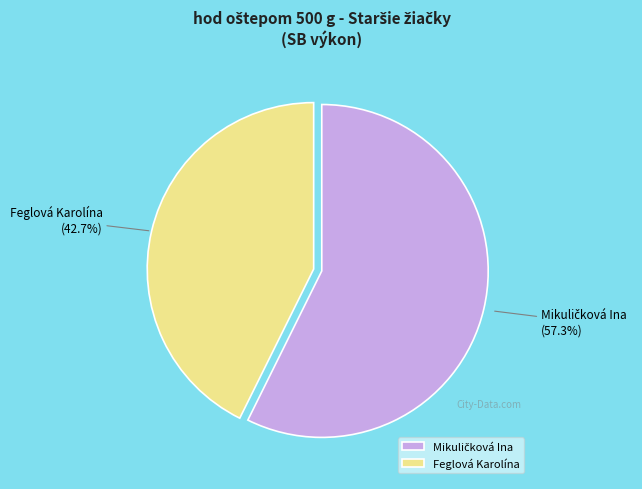

What is the smallest slice in the pie chart?

Feglová Karolína